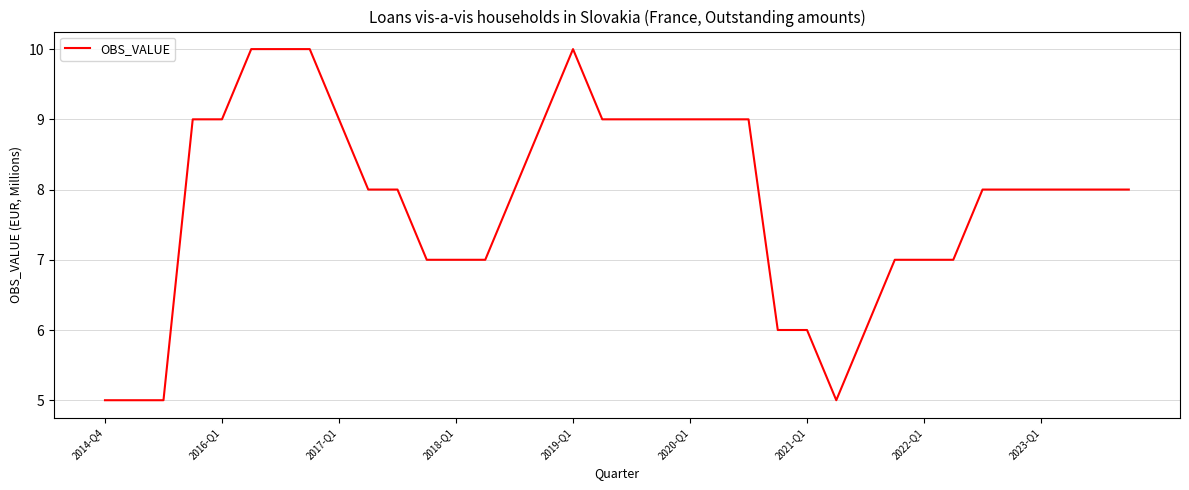

What is the maximum value shown in the chart?

10